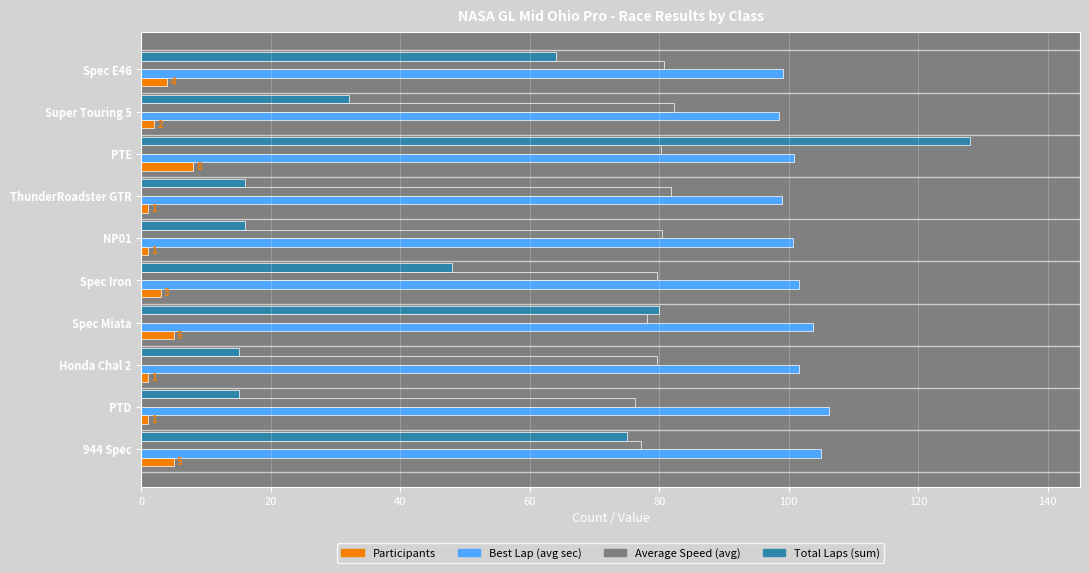

At which label is Total Laps (sum) closest to 71?

944 Spec